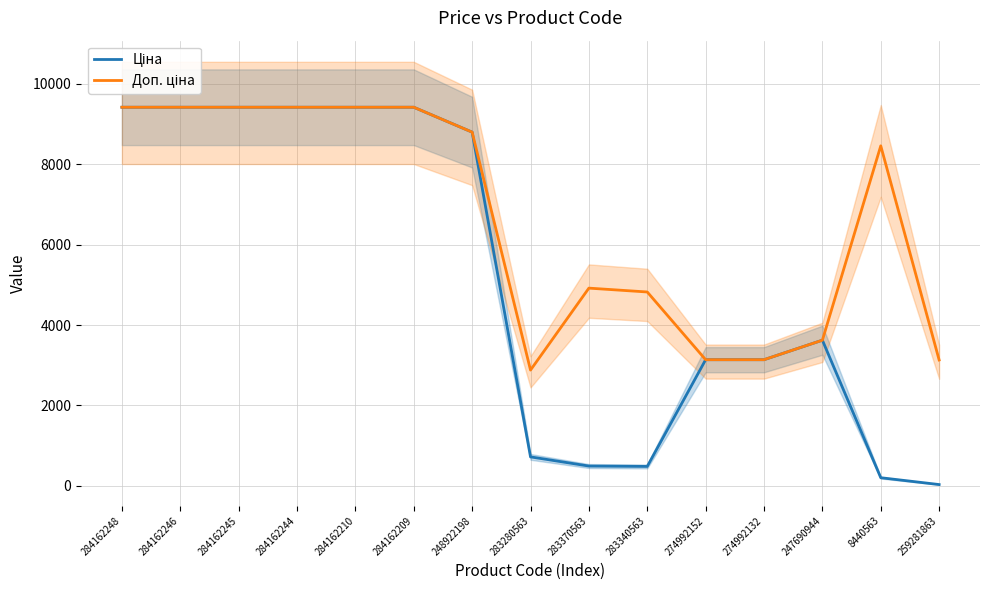

Does the chart have visible grid lines?

Yes